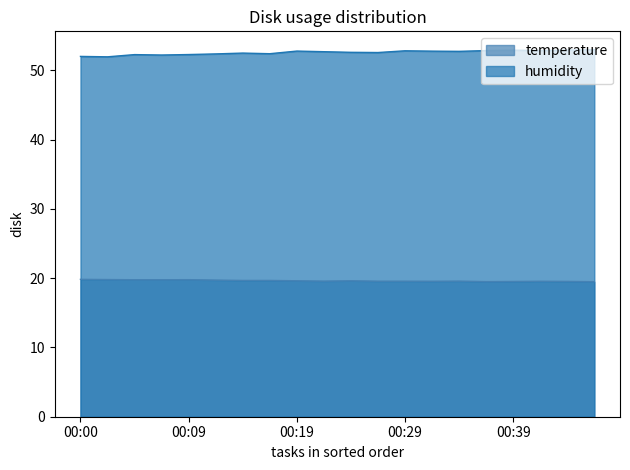

What is the maximum value for temperature?

19.8